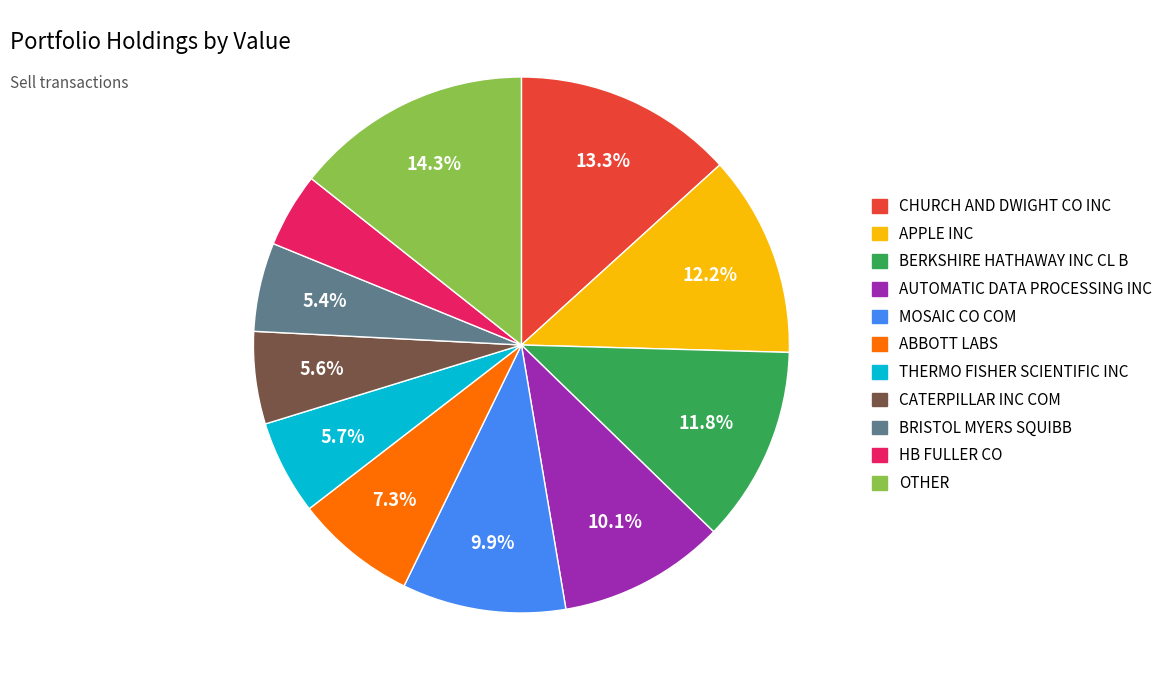

Which category has the biggest portion of the pie?

OTHER